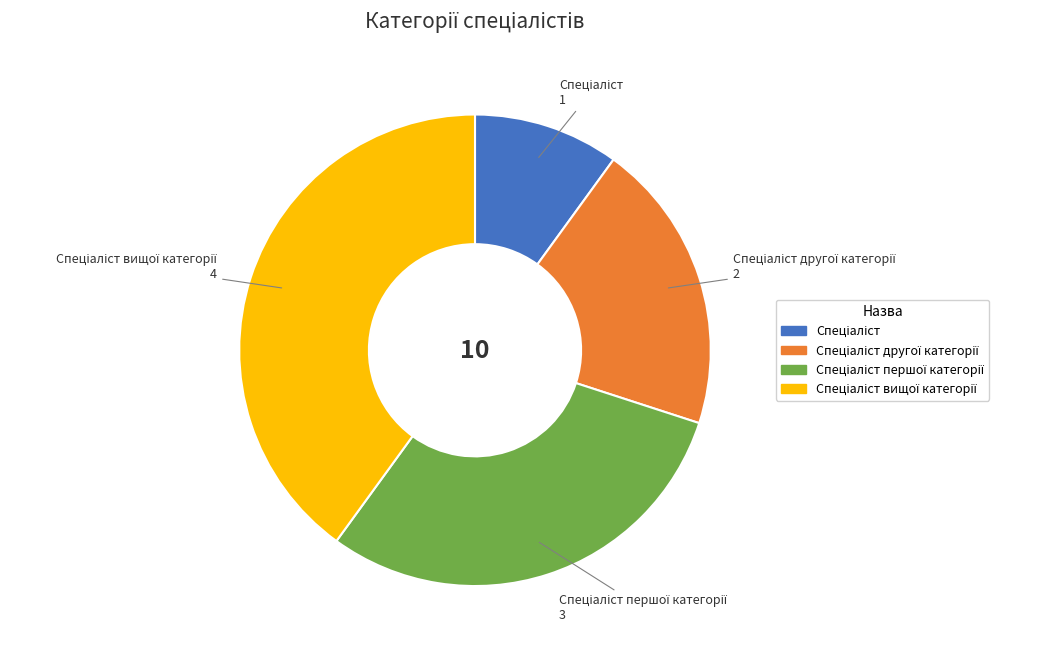

How many slices are in this pie chart?

4